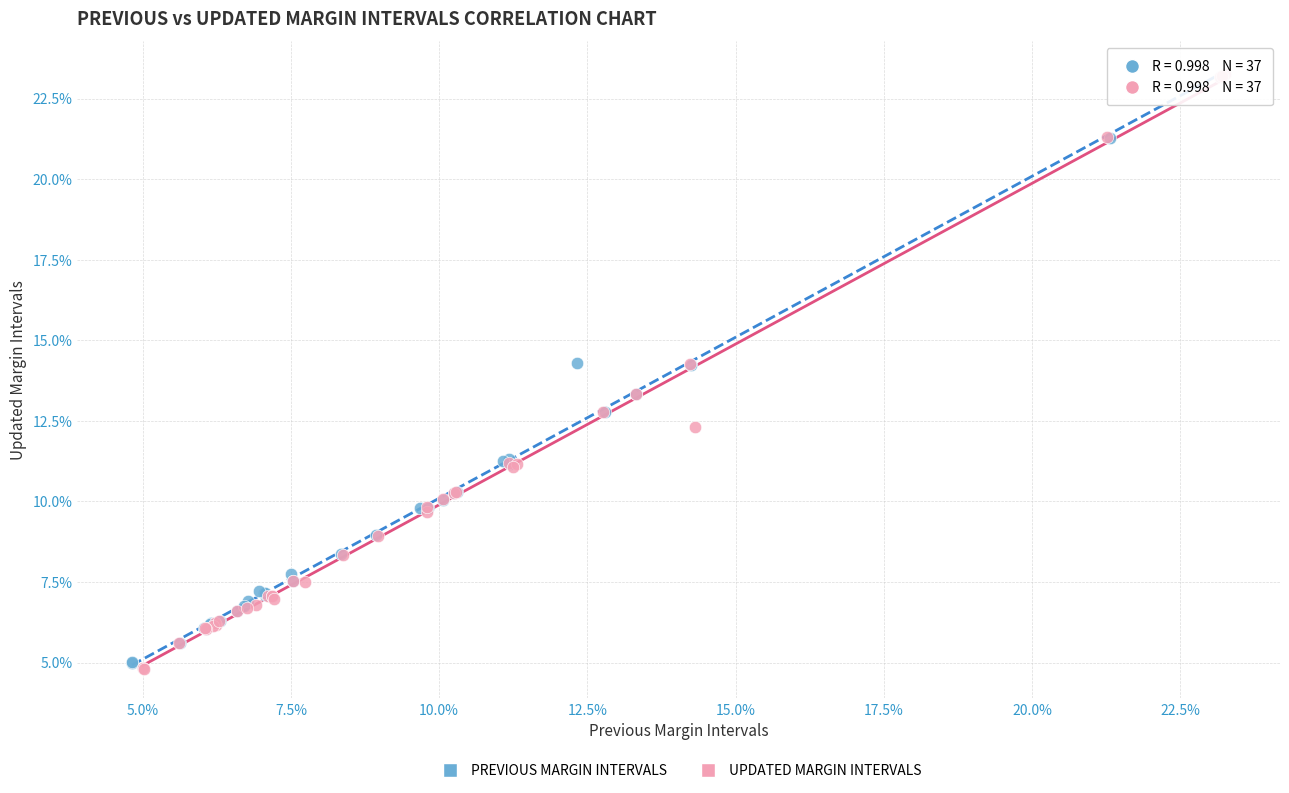

What are all the series names shown in the legend?

PREVIOUS MARGIN INTERVALS, UPDATED MARGIN INTERVALS